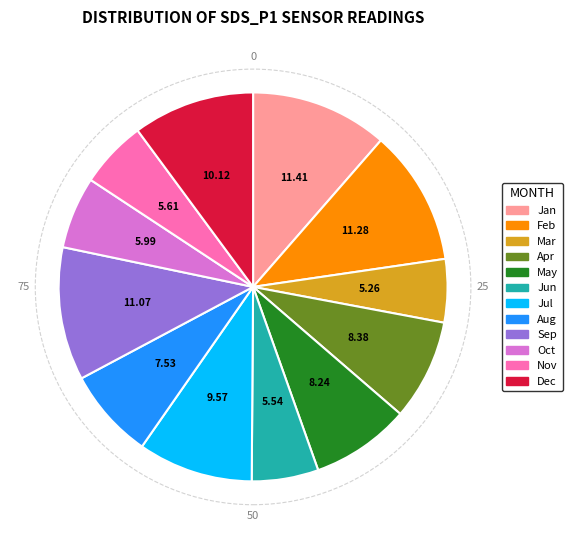

Is there a majority slice in this chart?

No